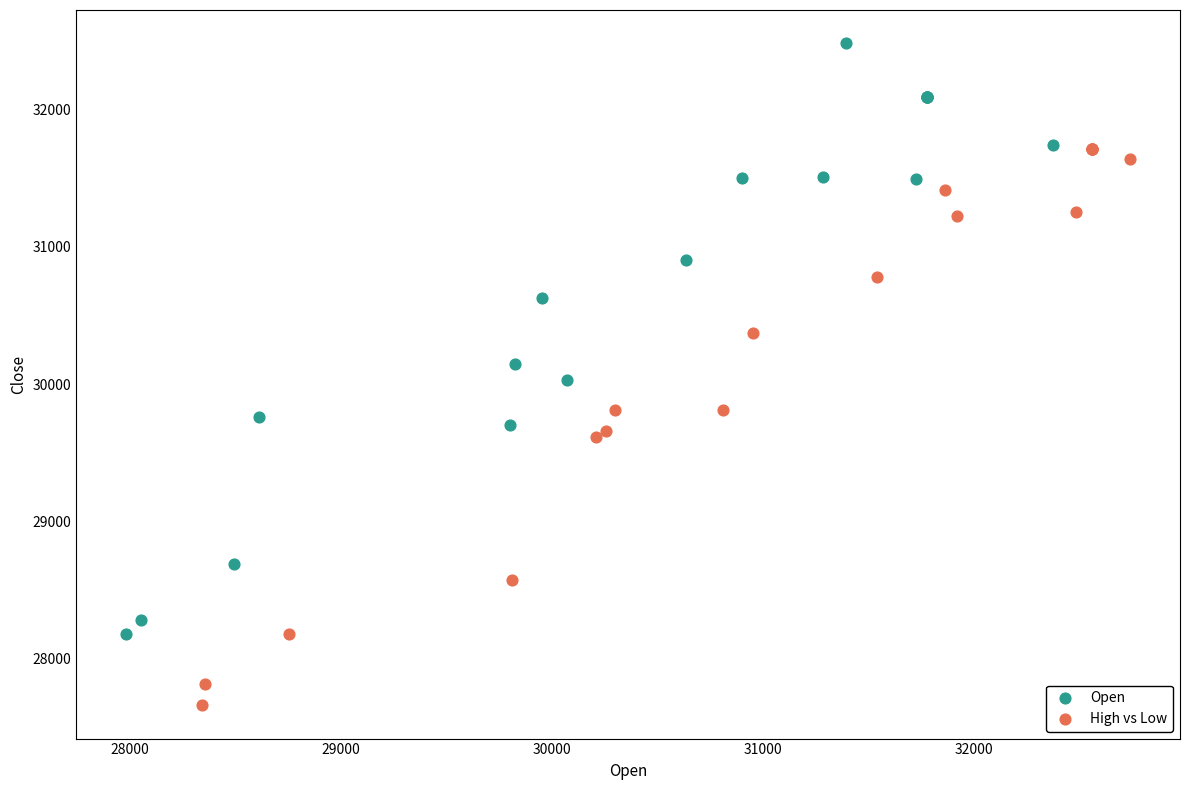

Which series contains the lowest Y value?

High vs Low